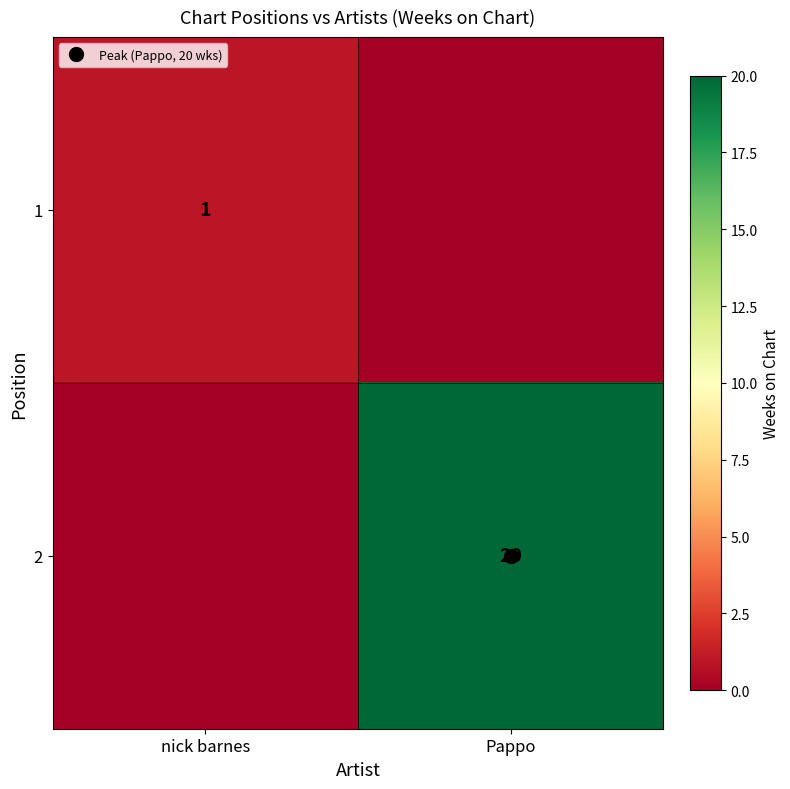

What is the difference between the maximum and minimum values in the 1 series?

1